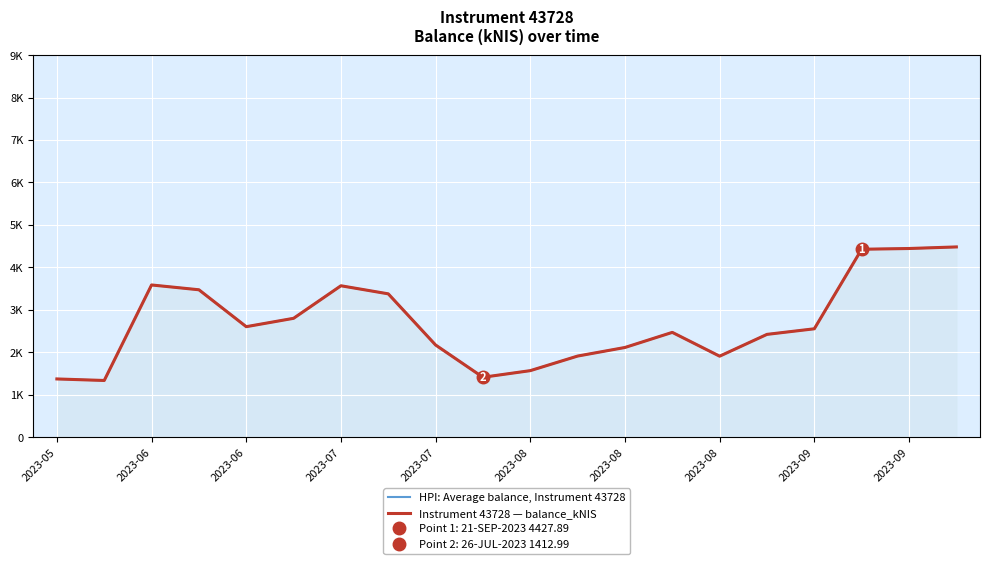

How many interior local peaks does the Instrument 43728 — balance_kNIS series have?

3